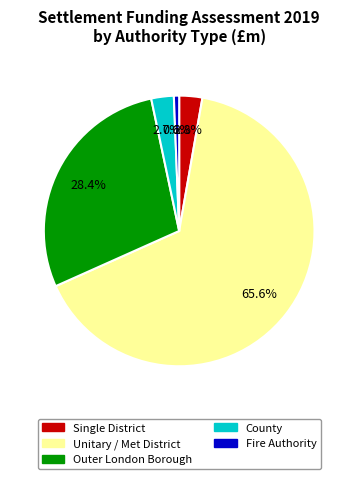

To the nearest percent, what is the average slice percentage?

20%